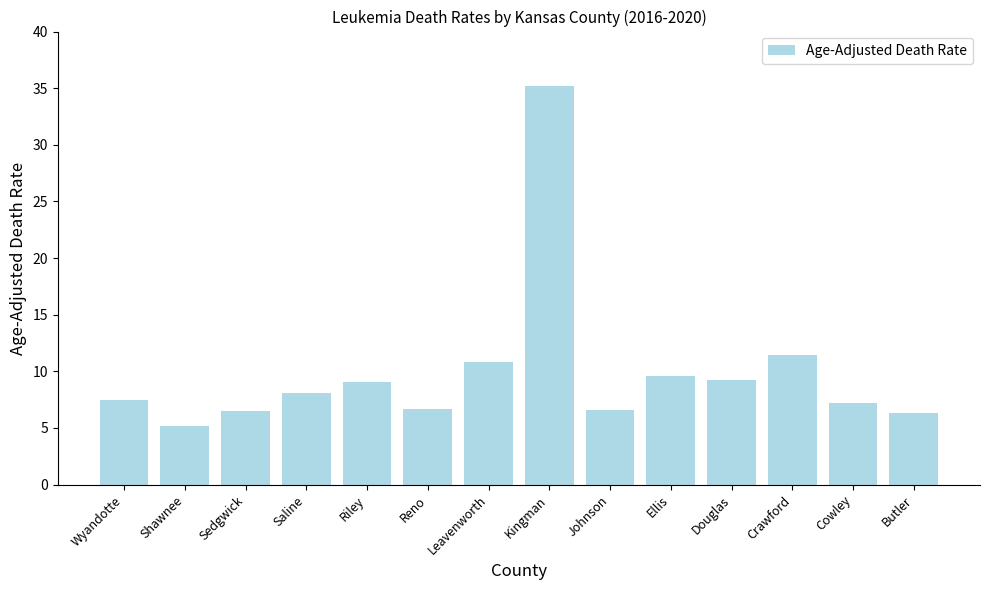

Is it true that the value at Riley is 12.1?

False